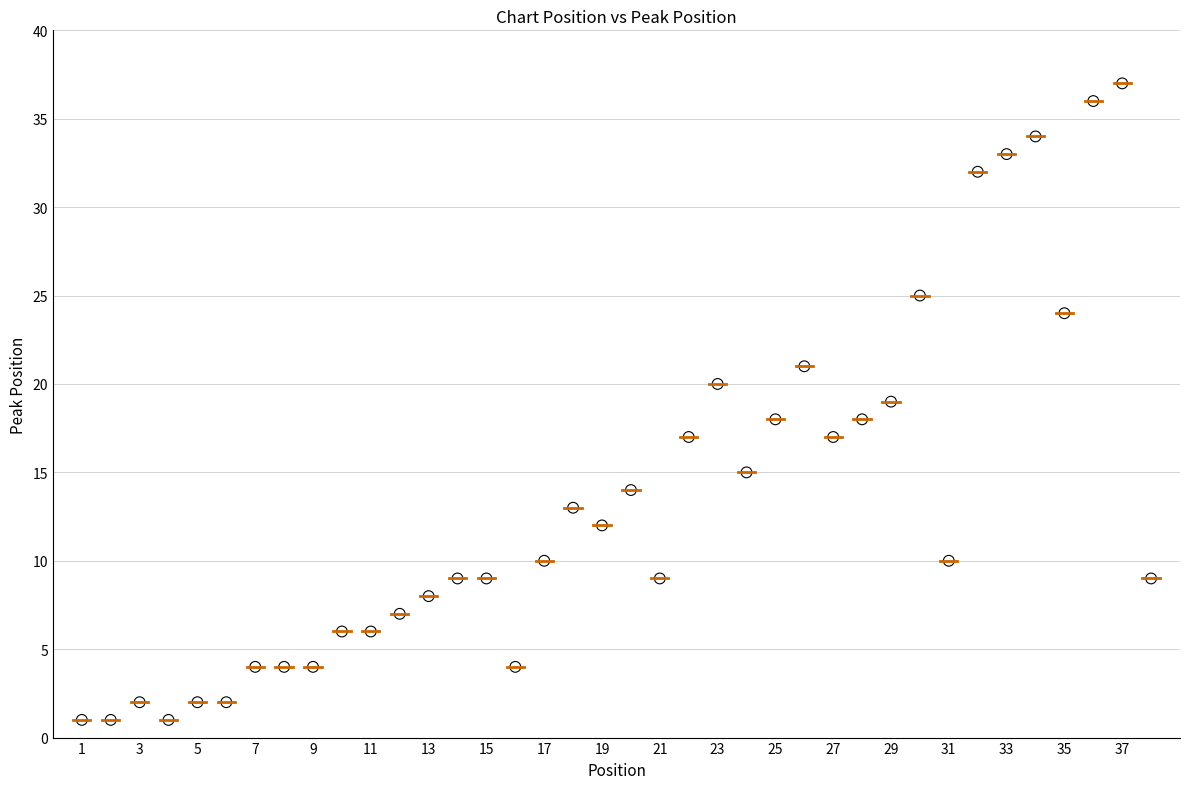

What is the range of Y values (max minus min)?

36